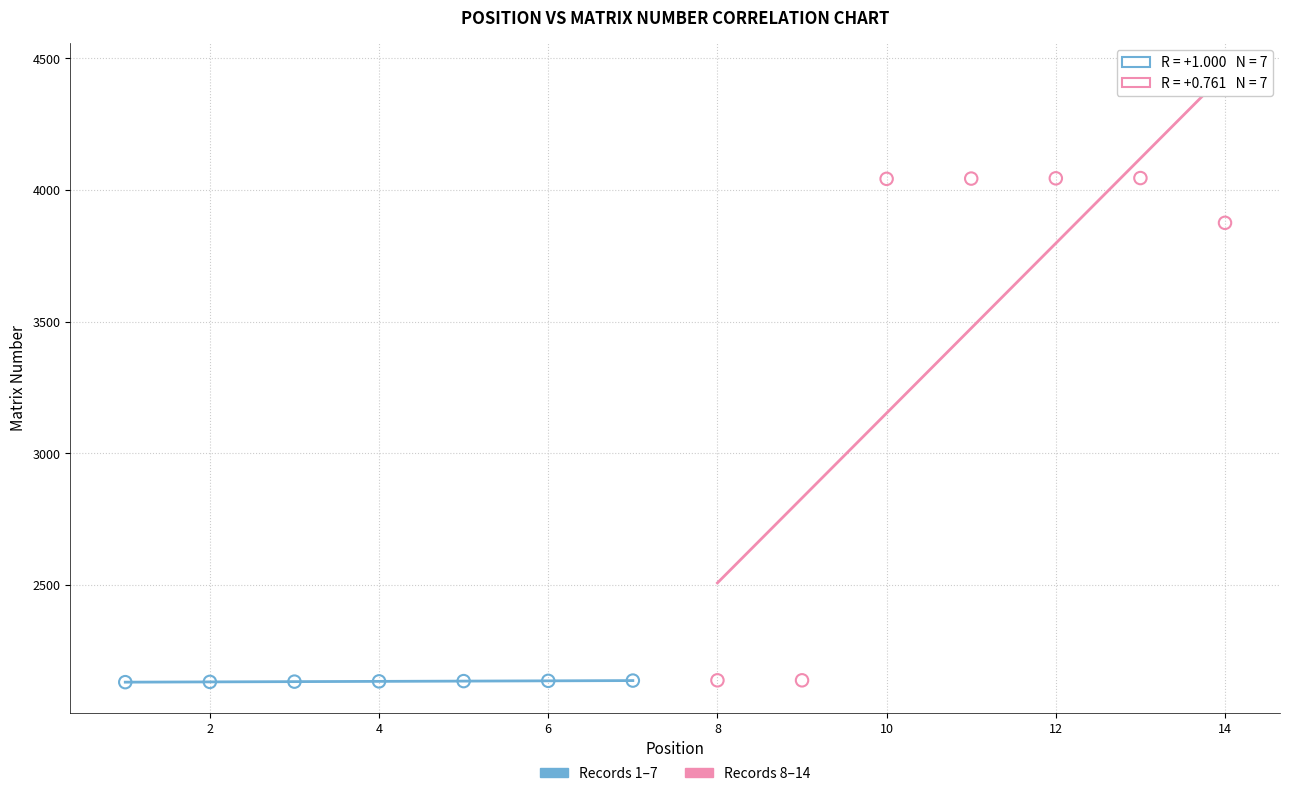

Which series contains the highest Y value?

Records 8–14